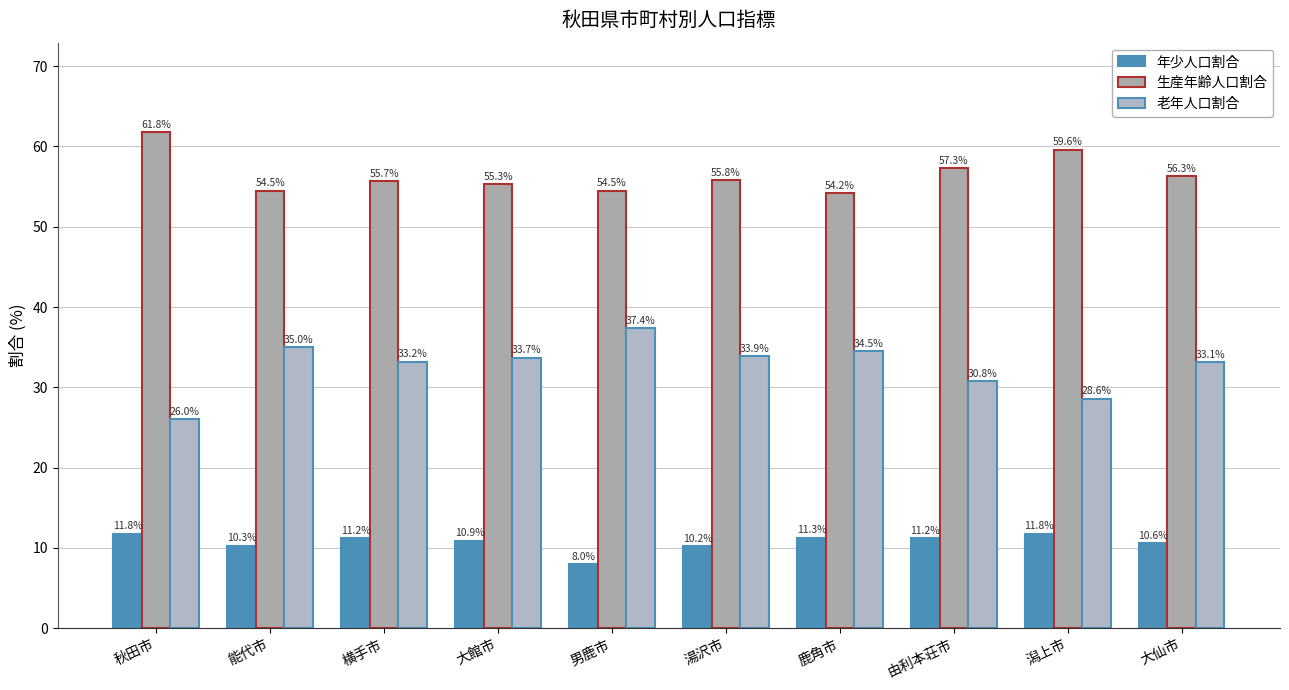

What is the spread (max minus min) of values at 由利本荘市?

46.1